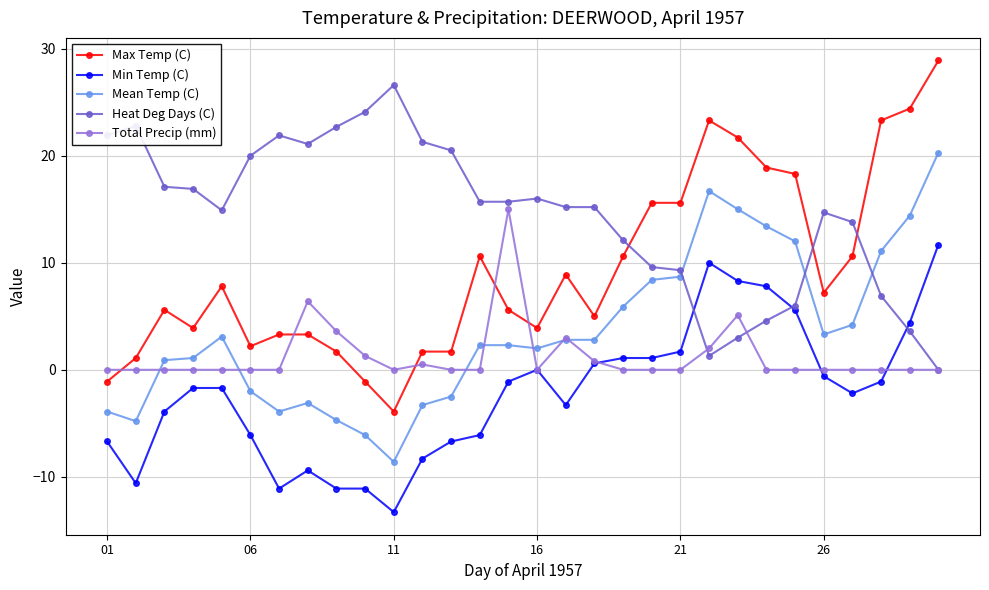

Which series has the largest total across all categories?

Heat Deg Days (C)